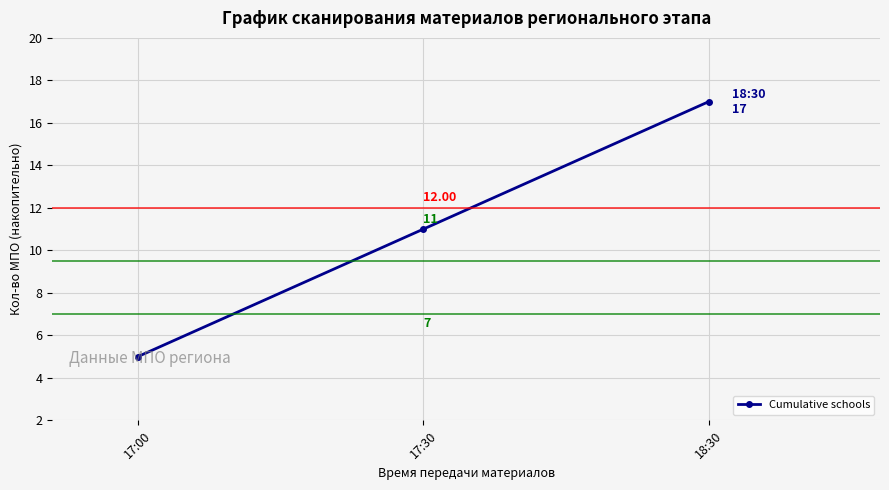

List the labels in order of value, largest first.

18:30, 17:30, 17:00